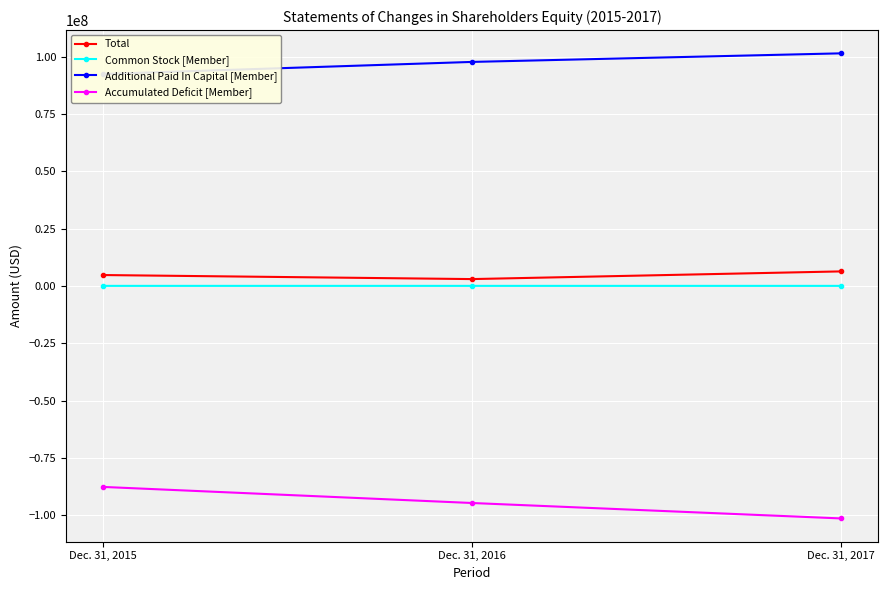

What are all the series names shown in the legend?

Total, Common Stock [Member], Additional Paid In Capital [Member], Accumulated Deficit [Member]